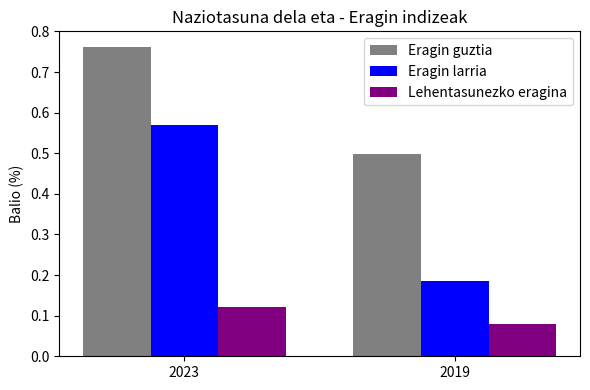

At which label is Eragin guztia closest to 0?

2019